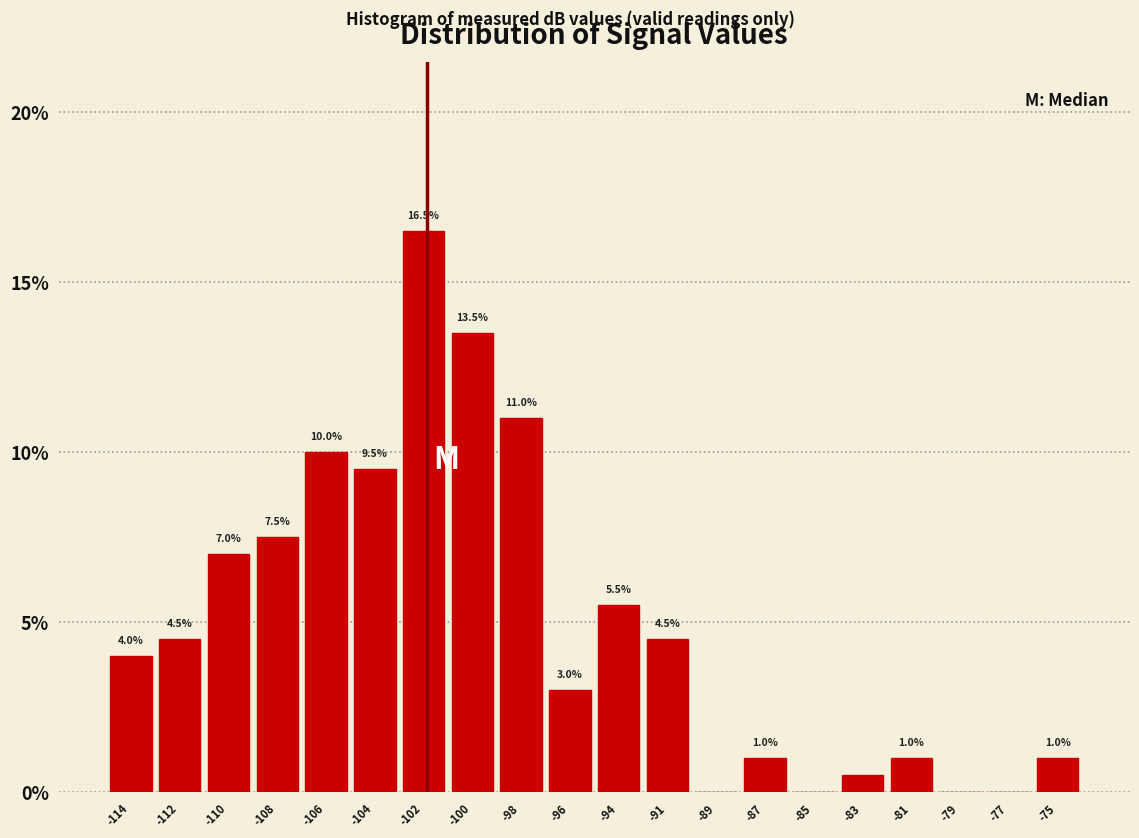

Reading left to right, transcribe all the data shown in this chart.

-114=4.0	-112=4.5	-110=7.0	-108=7.5	-106=10.0	-104=9.5	-102=16.5	-100=13.5	-98=11.0	-96=3.0	-94=5.5	-91=4.5	-89=0.0	-87=1.0	-85=0.0	-83=0.5	-81=1.0	-79=0.0	-77=0.0	-75=1.0